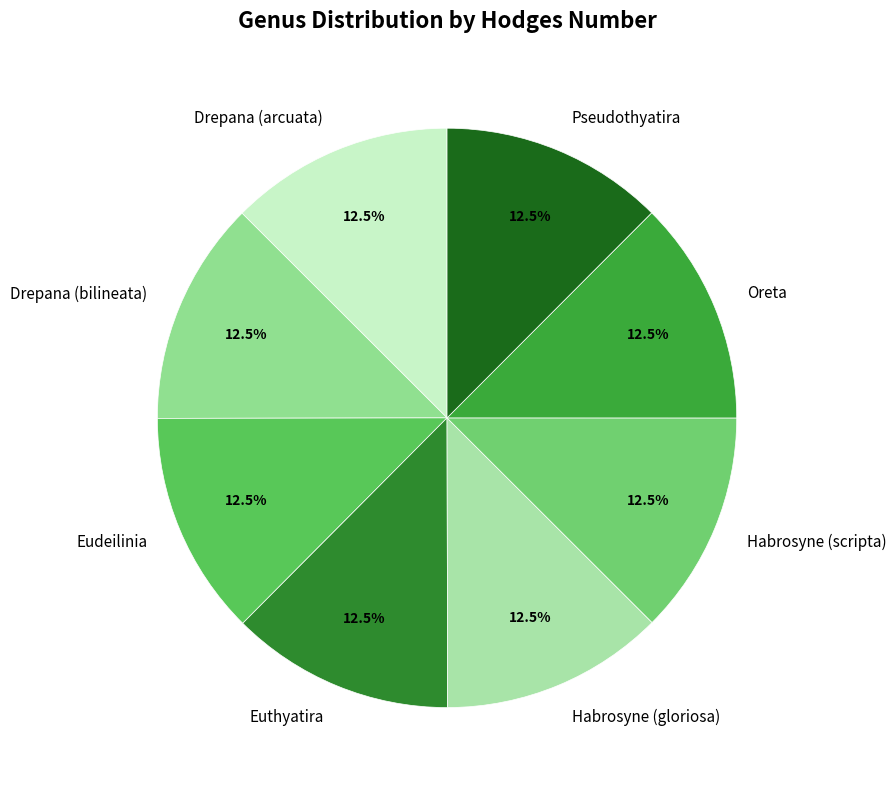

To the nearest percent, what is the average slice percentage?

12%